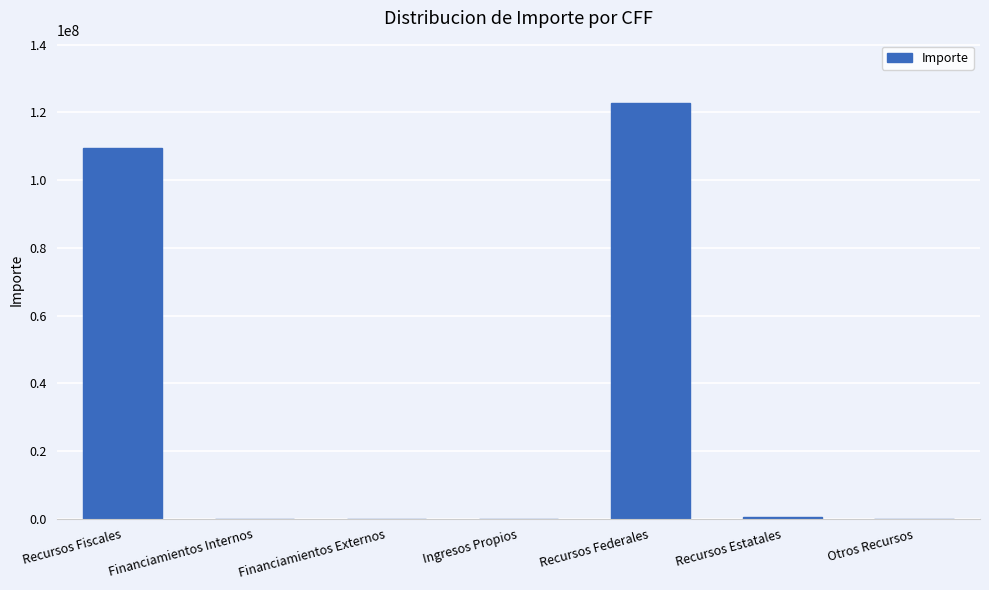

Are the bars horizontal?

No